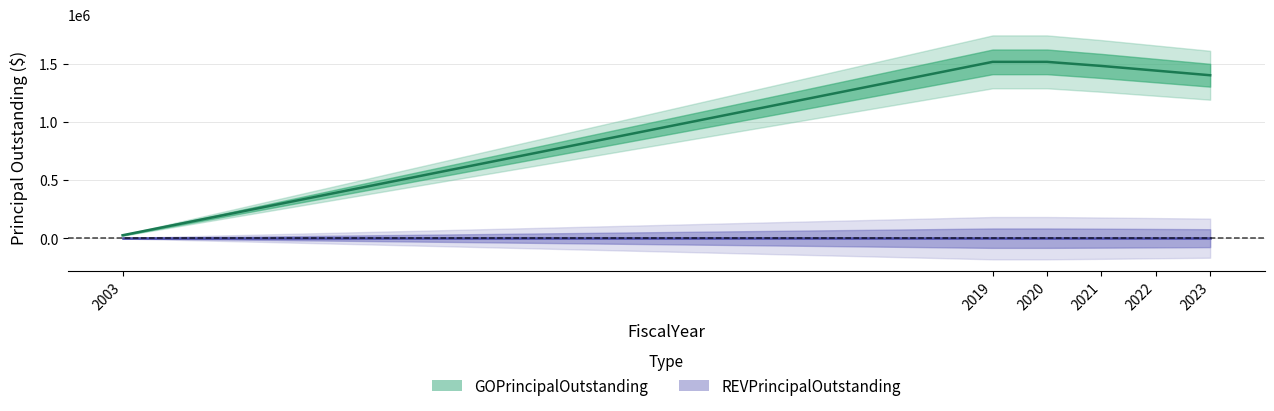

What is the change in value from 2003 to 2022?

+1415000